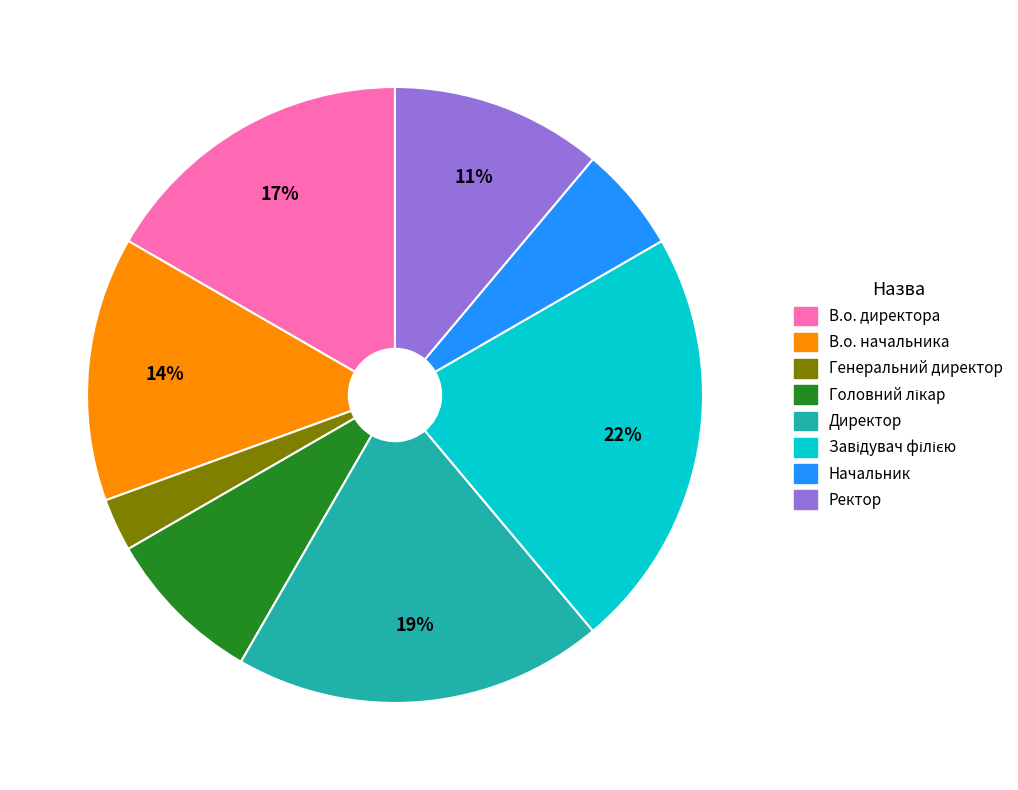

What is the ratio of the value at Начальник to the value at В.о. начальника?

0.4